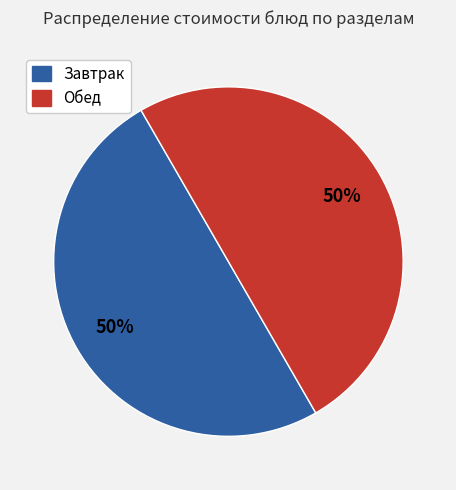

To the nearest percent, what is the average slice percentage?

50%